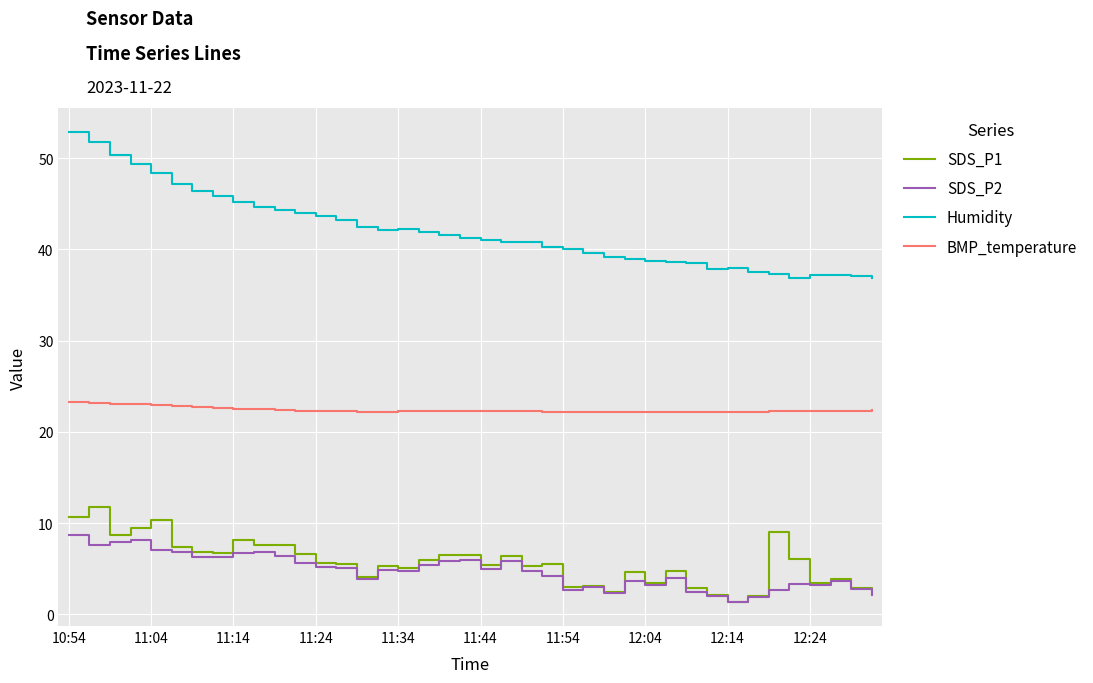

What is the minimum value shown in the chart?

1.3